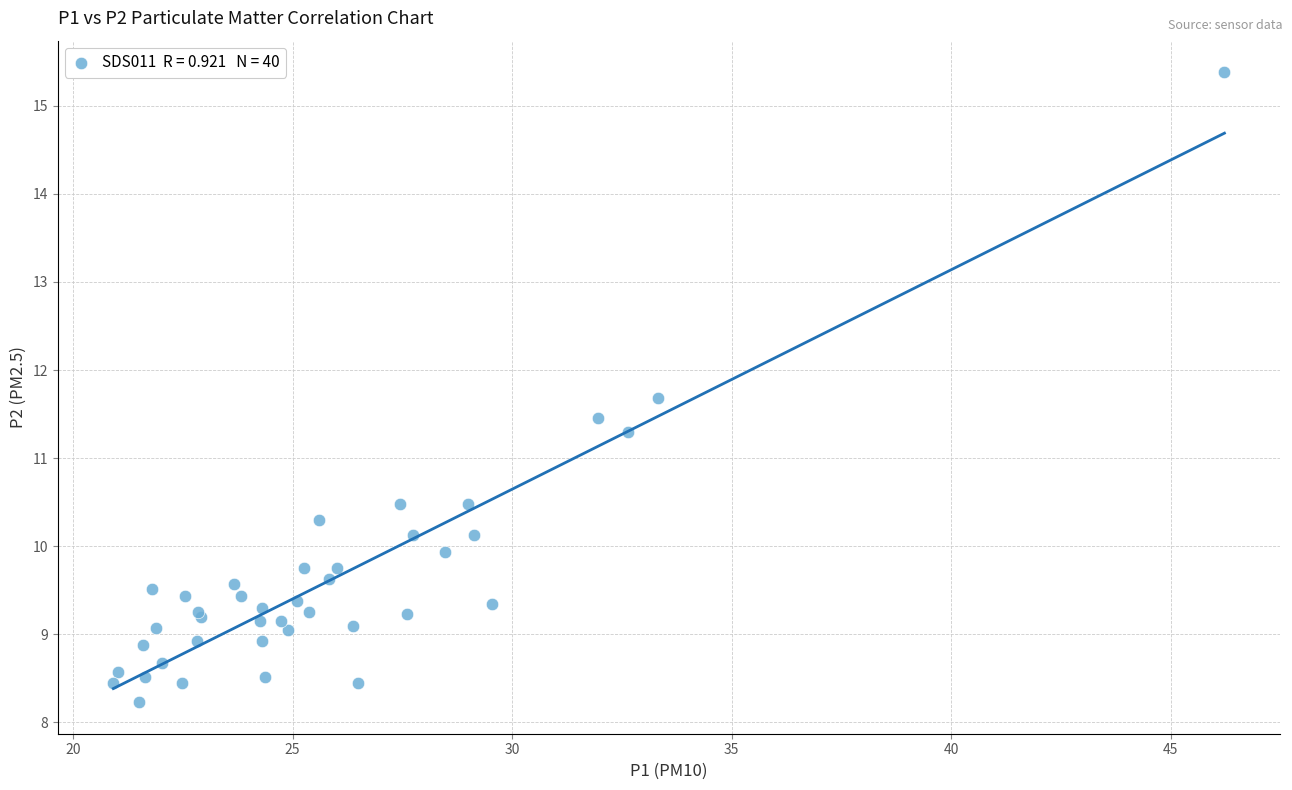

What Y value in the scatter plot is closest to 11?

11.3